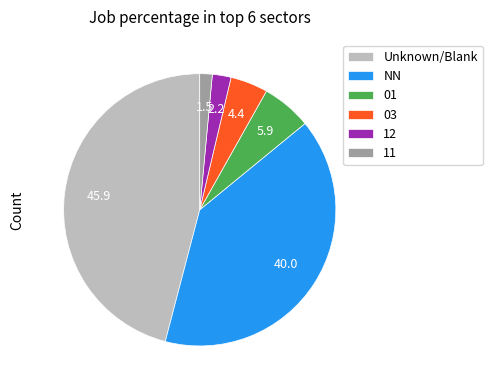

What is the ratio of the value at 01 to the value at 12?

2.7